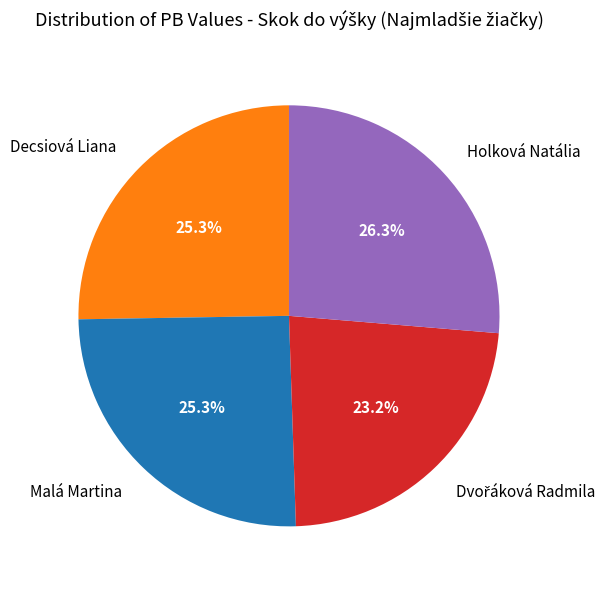

Approximately how many times larger is the value at Malá Martina compared to Decsiová Liana?

1.0